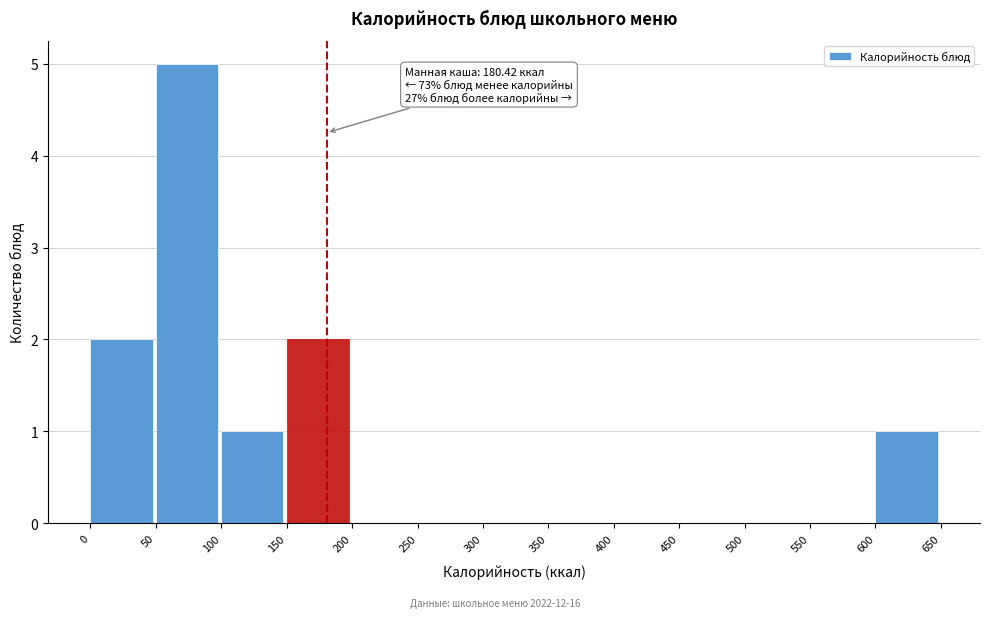

Which range on the x-axis has the tallest bar?

50 to 100